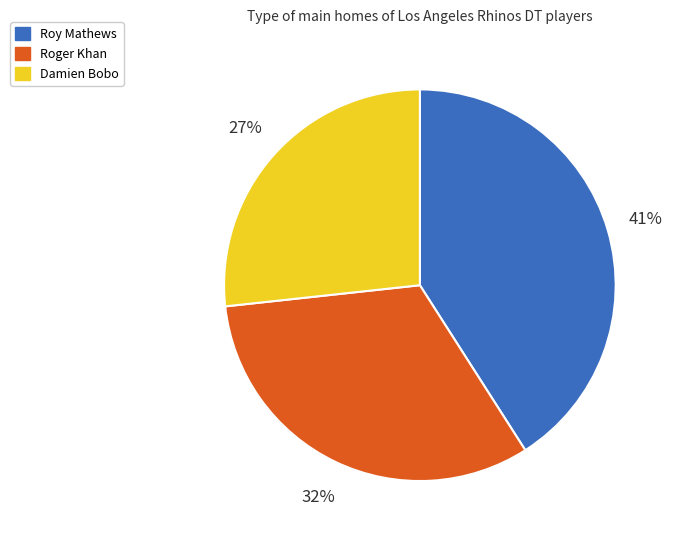

Which slice is the smallest?

Damien Bobo